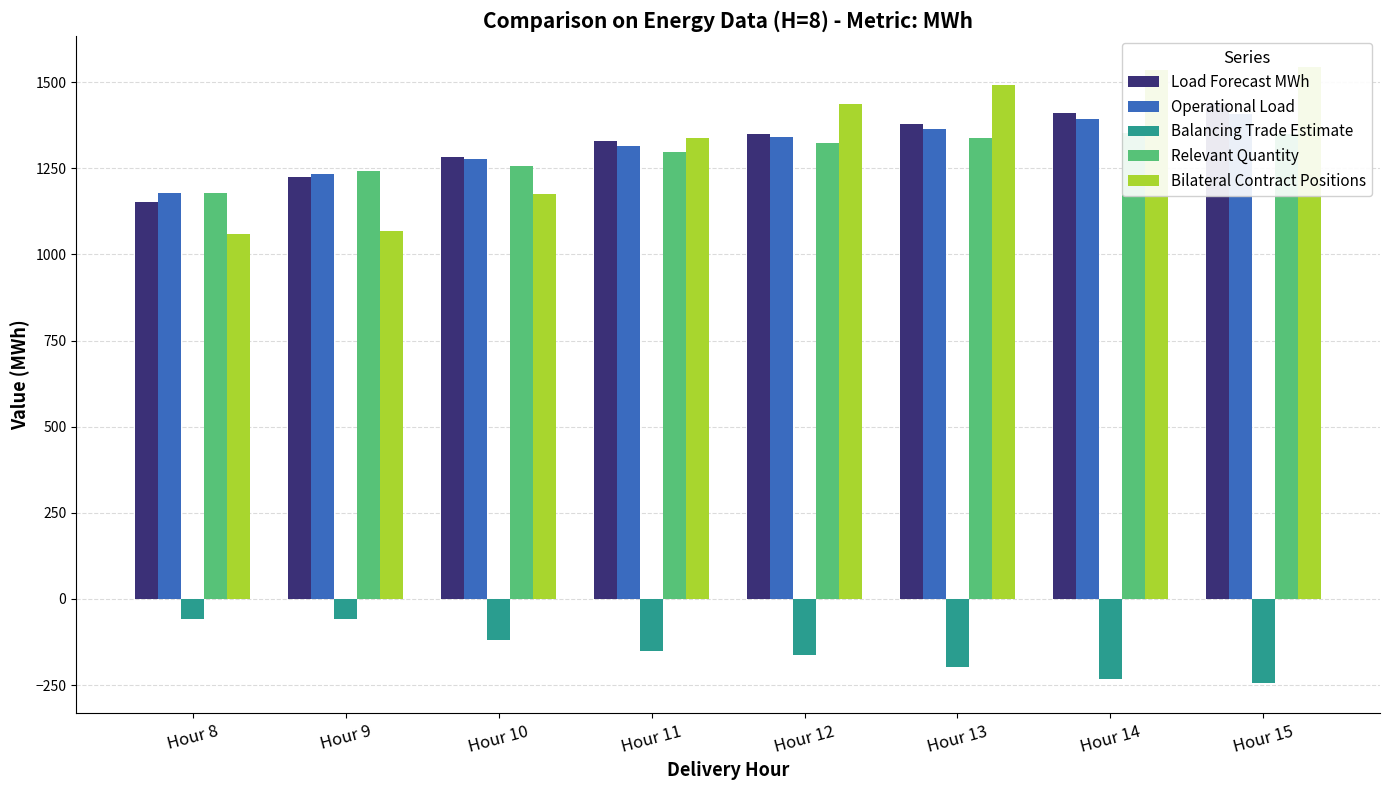

What is the minimum value for Relevant Quantity?

1177.4